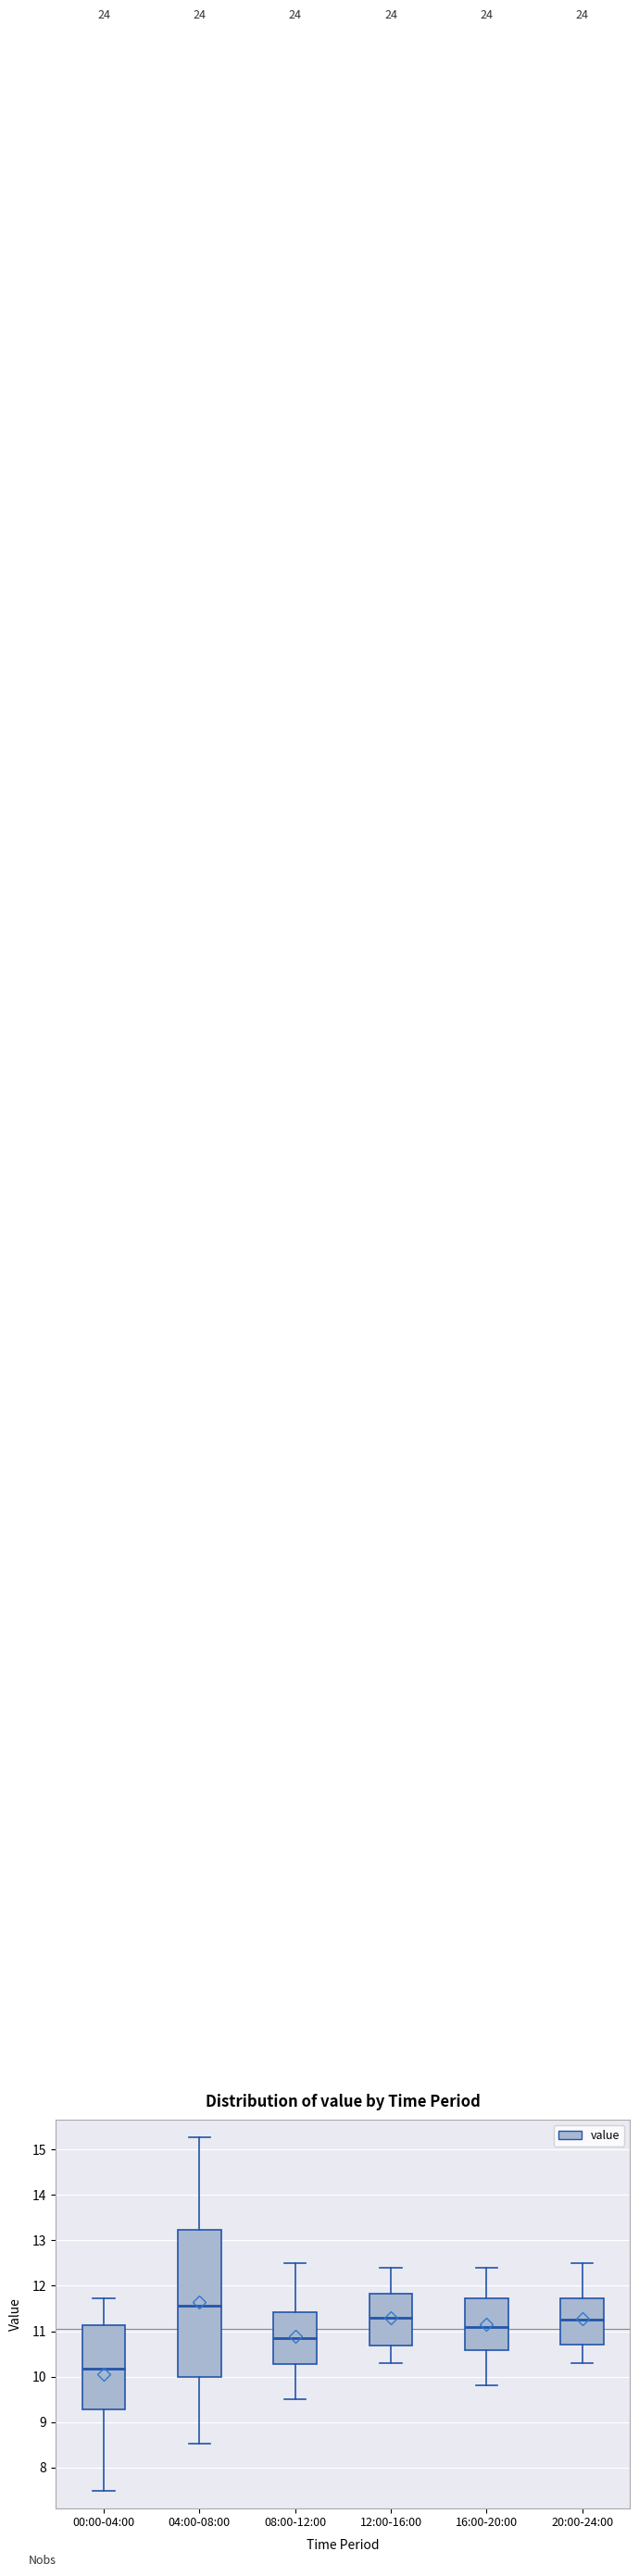

Comparing the boxes themselves (not the whiskers), which one is the tallest?

04:00-08:00